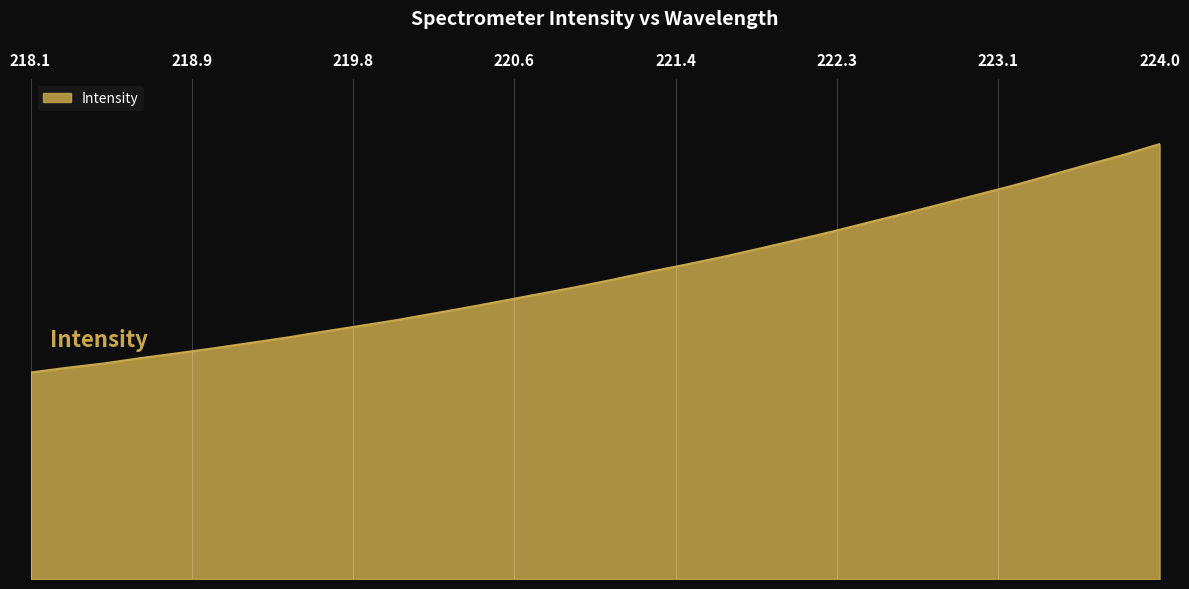

Is this an area chart (filled region under the line)?

Yes